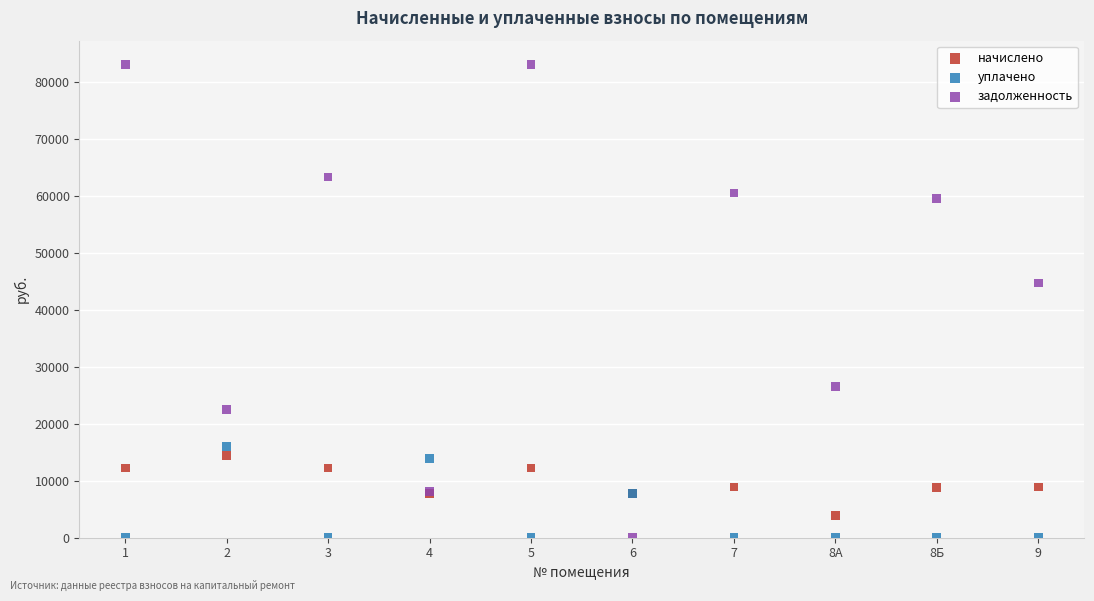

Which series has the largest Y range (max minus min)?

задолженность